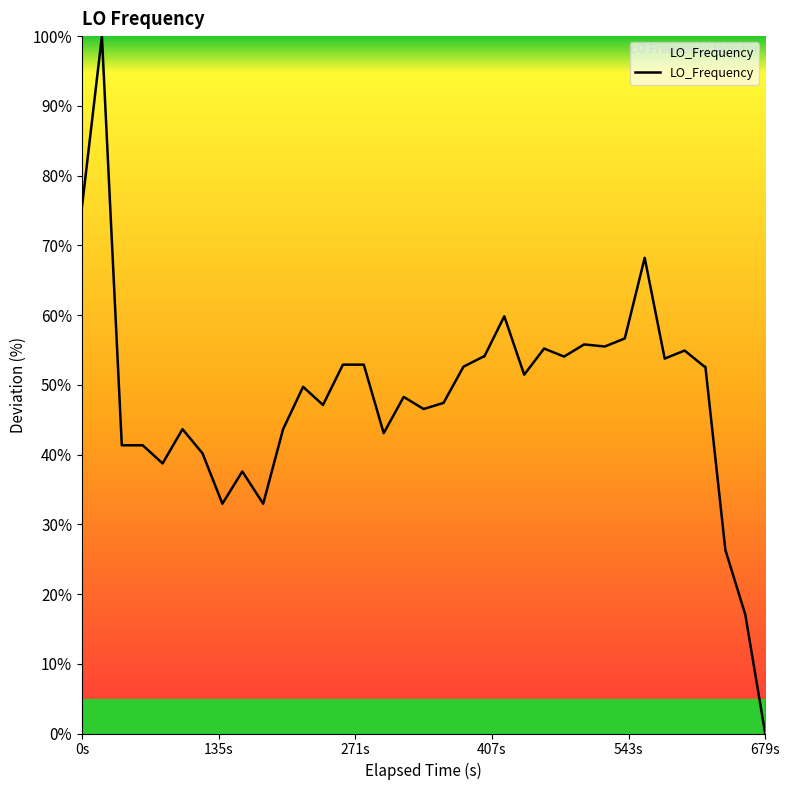

What is the greatest value displayed?

100.0